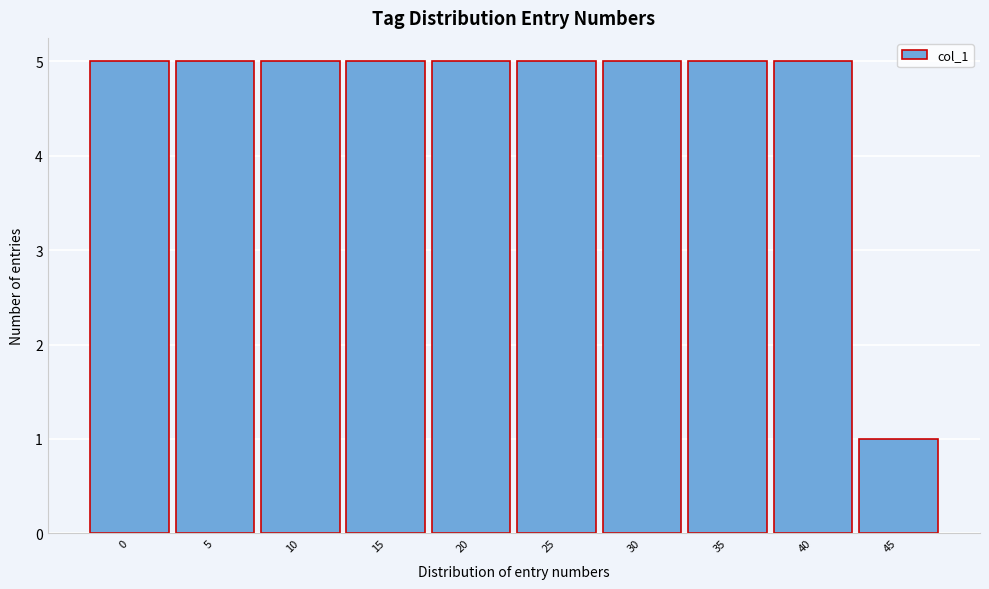

Reading right to left, list all the values displayed in this chart.

45=1	40=5	35=5	30=5	25=5	20=5	15=5	10=5	5=5	0=5